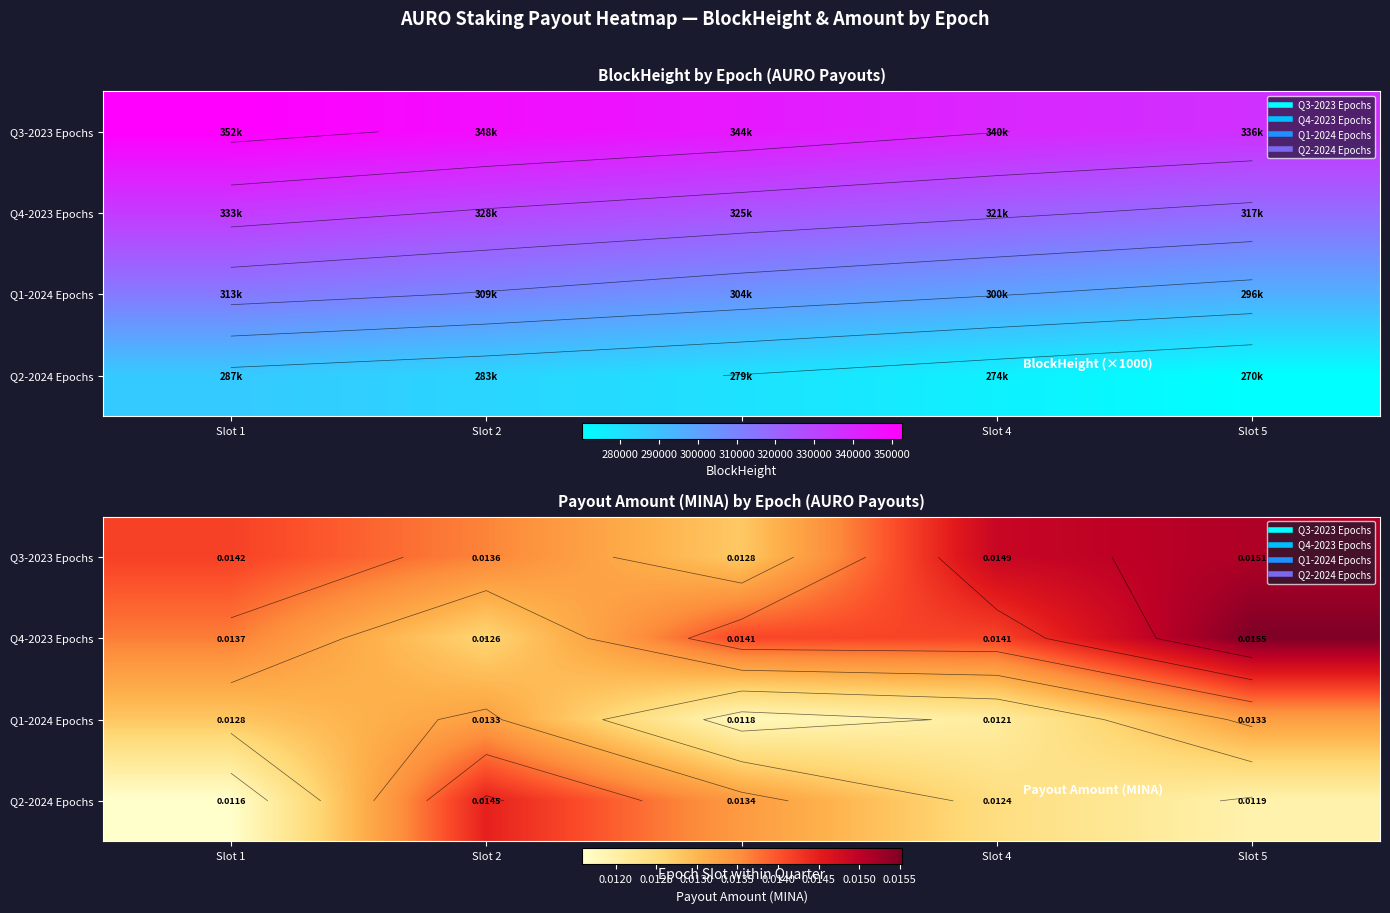

The value of Q3-2023 Epochs at Slot 4 is 0.0. True or false?

True